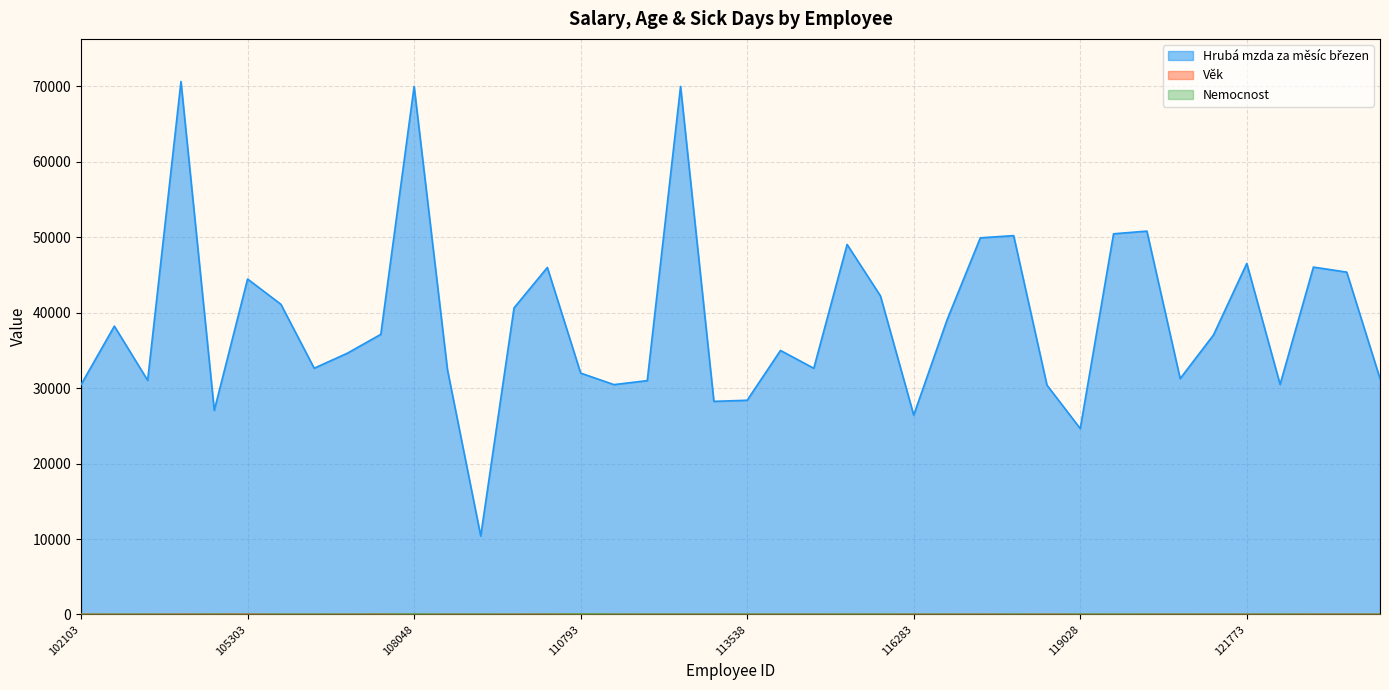

True or false: Hrubá mzda za měsíc březen and Věk cross at least once.

False